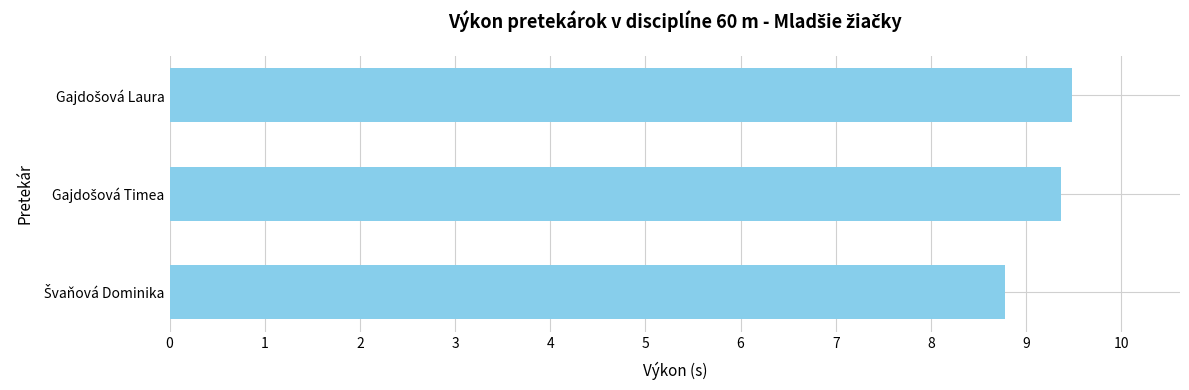

What is the sum of all values?

27.6